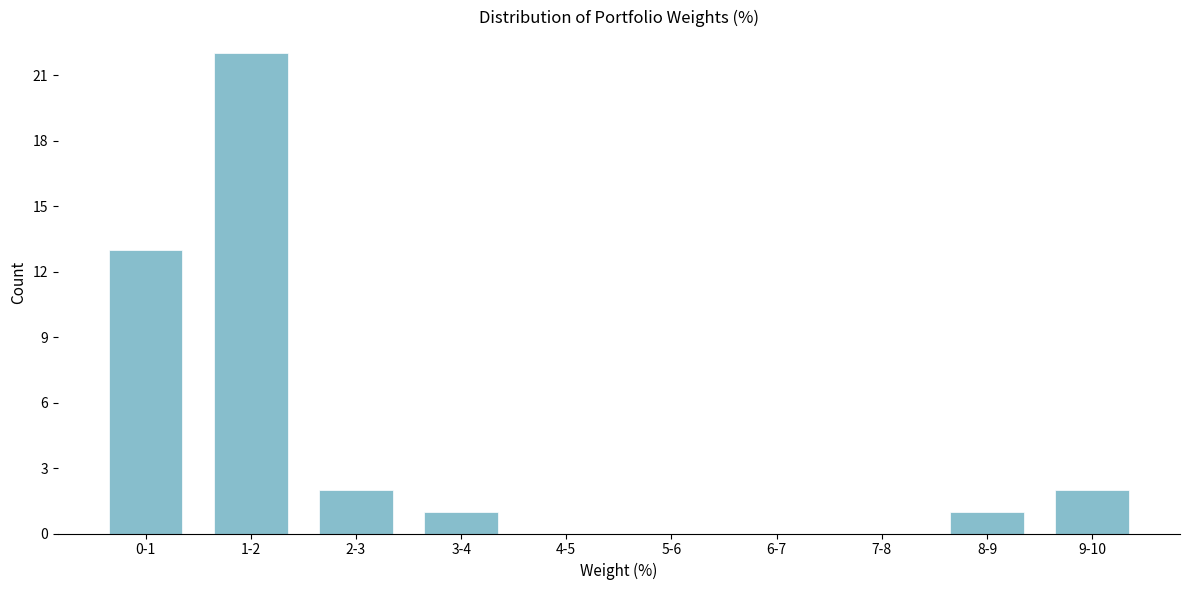

Reading left to right, extract all data points from this chart.

0-1=13	1-2=22	2-3=2	3-4=1	4-5=0	5-6=0	6-7=0	7-8=0	8-9=1	9-10=2